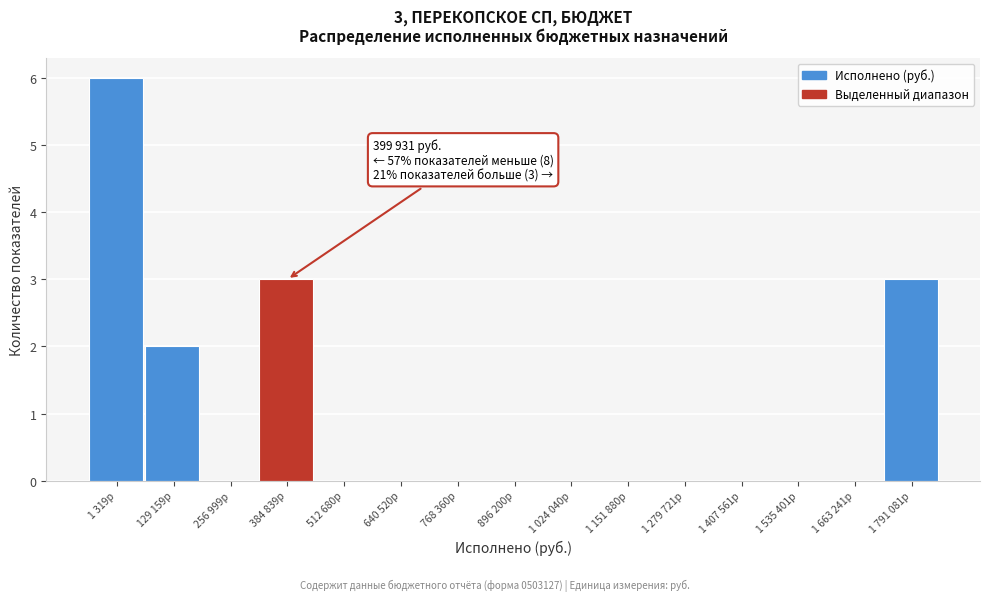

Reading left to right, transcribe all the data shown in this chart.

1 319р=6	129 159р=2	256 999р=0	384 839р=3	512 680р=0	640 520р=0	768 360р=0	896 200р=0	1 024 040р=0	1 151 880р=0	1 279 721р=0	1 407 561р=0	1 535 401р=0	1 663 241р=0	1 791 081р=3